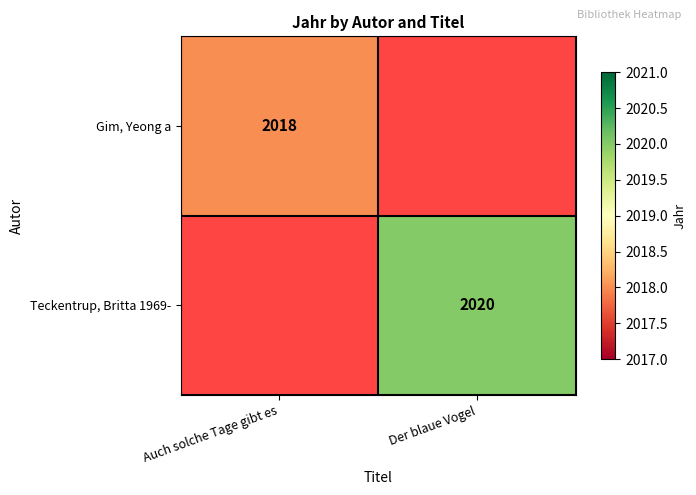

The value of Gim, Yeong a at Auch solche Tage gibt es is 3116. True or false?

False